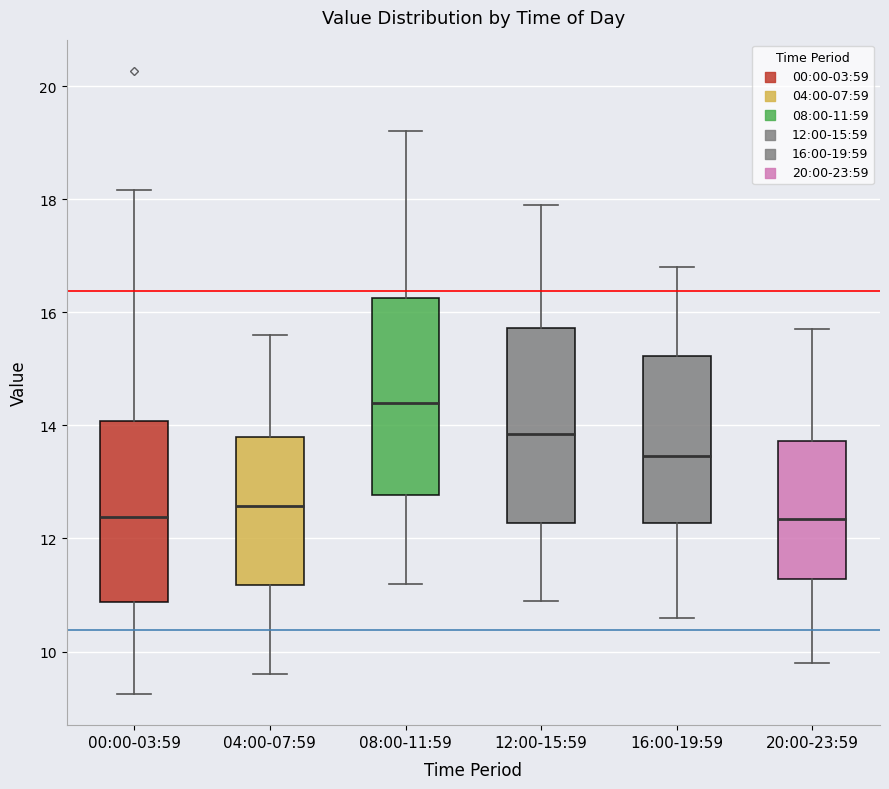

Reading left to right, read every box against the y-axis: the position of its median line, the range the box covers, and the ends of its whiskers. The values are not printed on the chart, so give them approximately, as read against the axis.

00:00-03:59: median 12.4, box 10.8 to 14.0, whiskers 9.2 to 18.2
04:00-07:59: median 12.6, box 11.2 to 13.8, whiskers 9.6 to 15.6
08:00-11:59: median 14.4, box 12.8 to 16.2, whiskers 11.2 to 19.2
12:00-15:59: median 13.8, box 12.2 to 15.8, whiskers 11.0 to 18.0
16:00-19:59: median 13.4, box 12.2 to 15.2, whiskers 10.6 to 16.8
20:00-23:59: median 12.4, box 11.2 to 13.8, whiskers 9.8 to 15.8